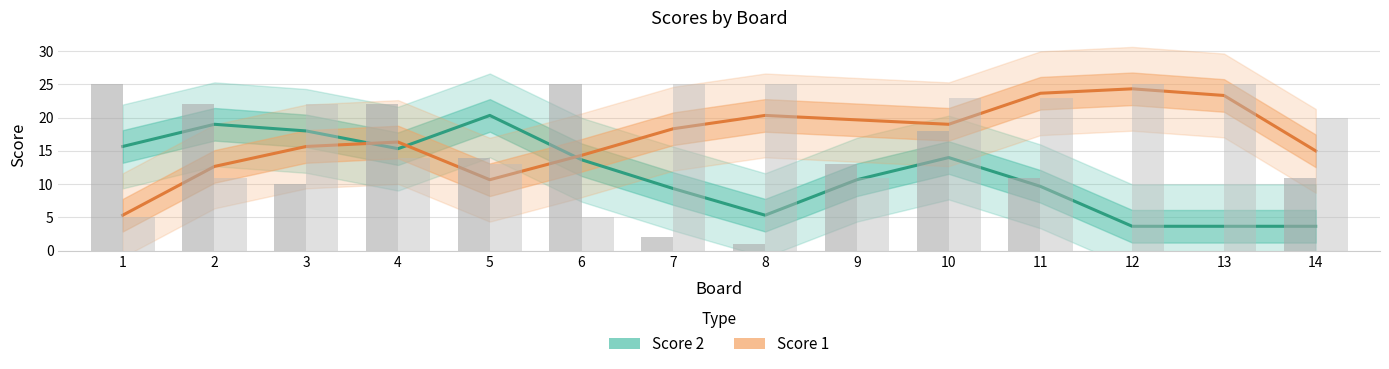

What is the average value of the Score 2 series?

12